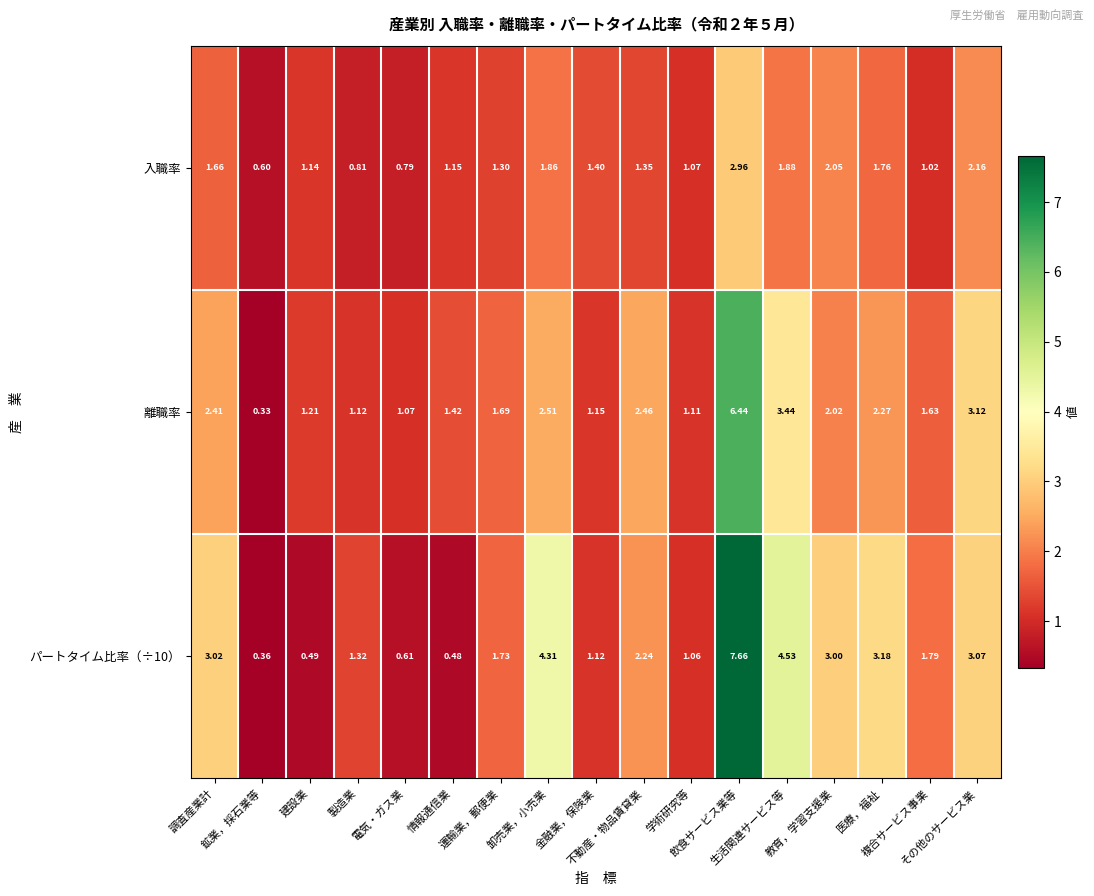

Which series has the largest range (max minus min)?

パートタイム比率（÷10）